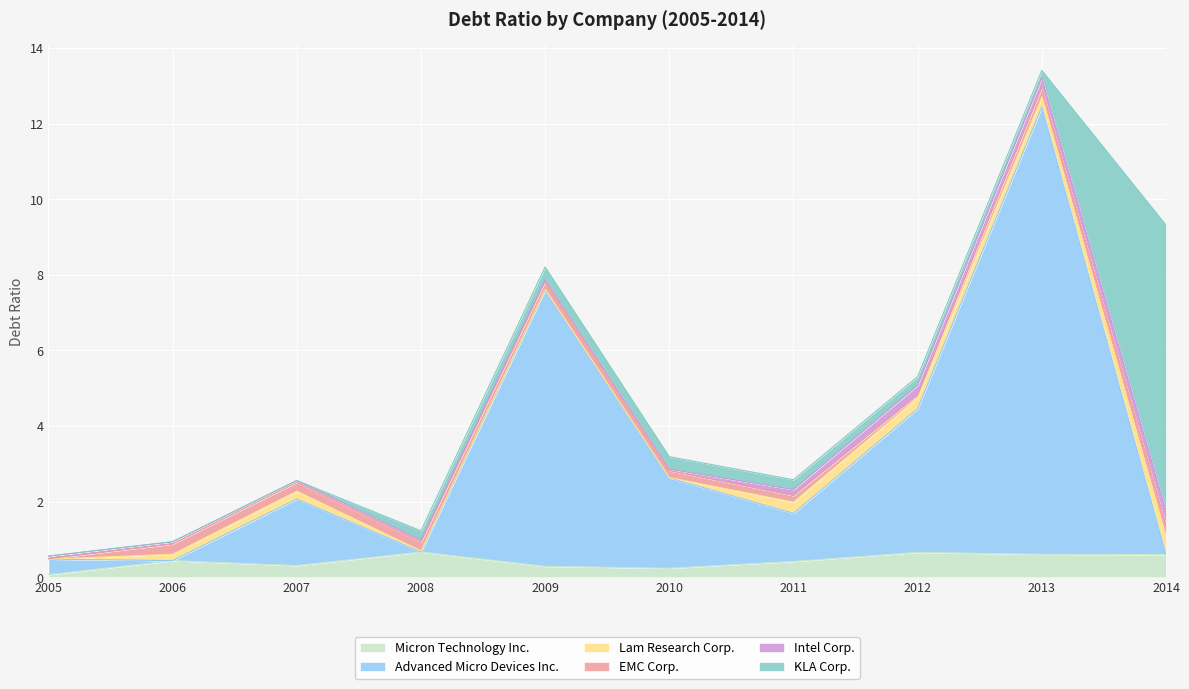

Where is the first local minimum for Advanced Micro Devices Inc.?

2006